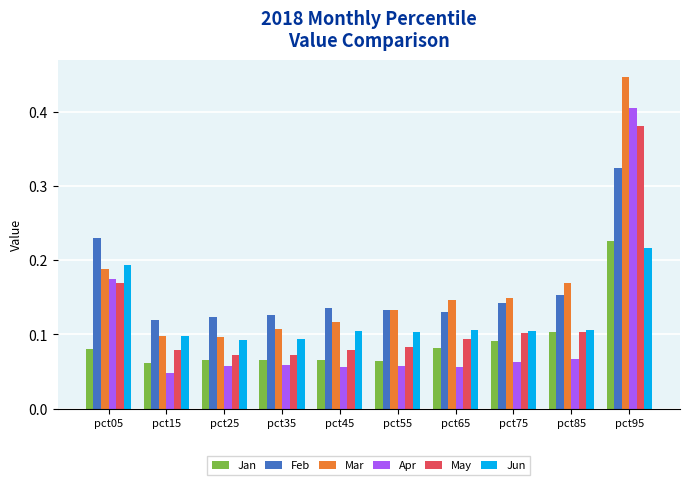

Is it true that Jun equals 0.2 at pct45?

False